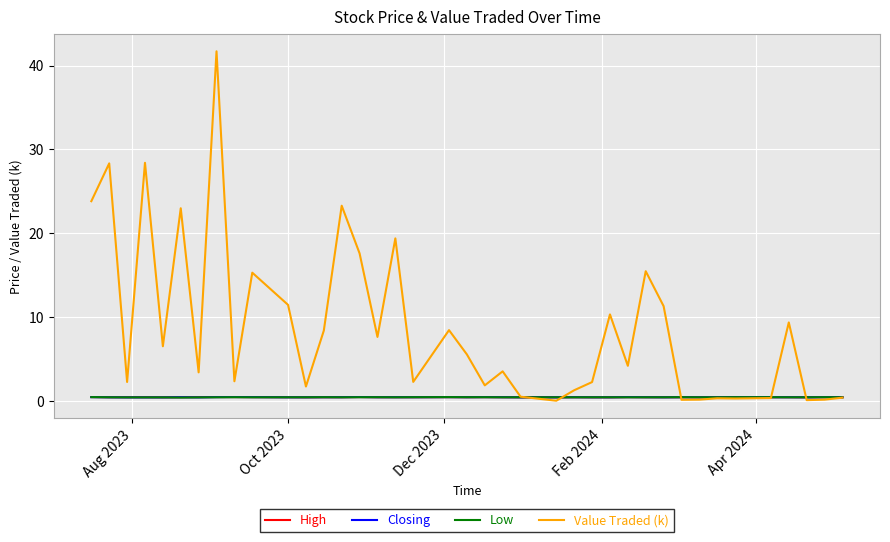

What is the maximum value shown in the chart?

41.7